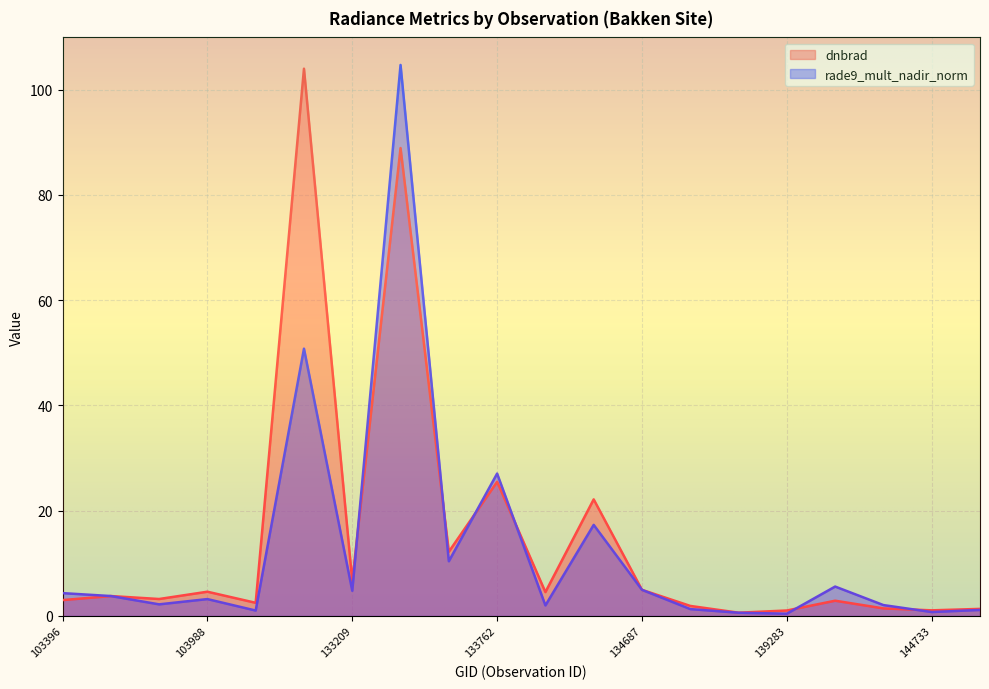

What is the sum of the dnbrad values at 143752 and 103515?

5.2